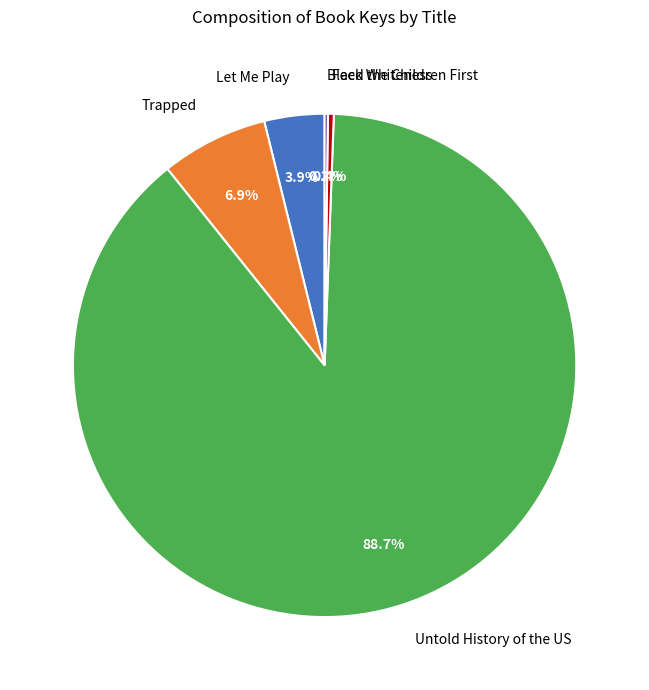

Which slice is the largest?

Untold History of the US